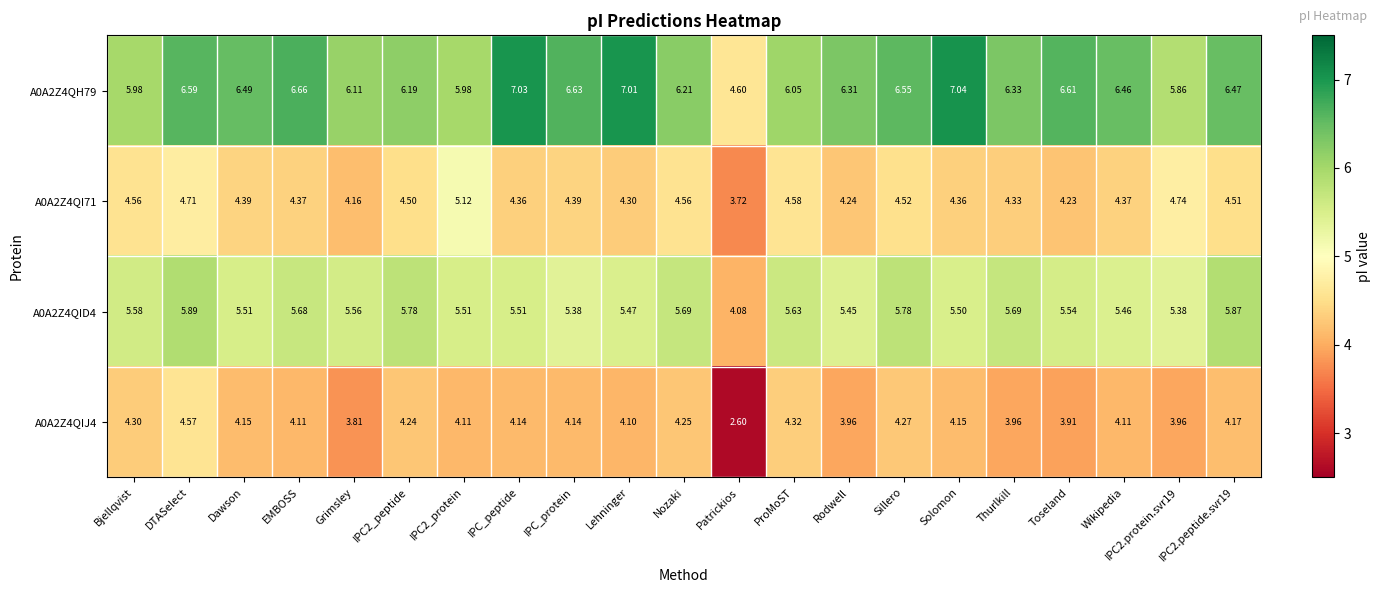

At which label does A0A2Z4QID4 first exceed 5?

Bjellqvist